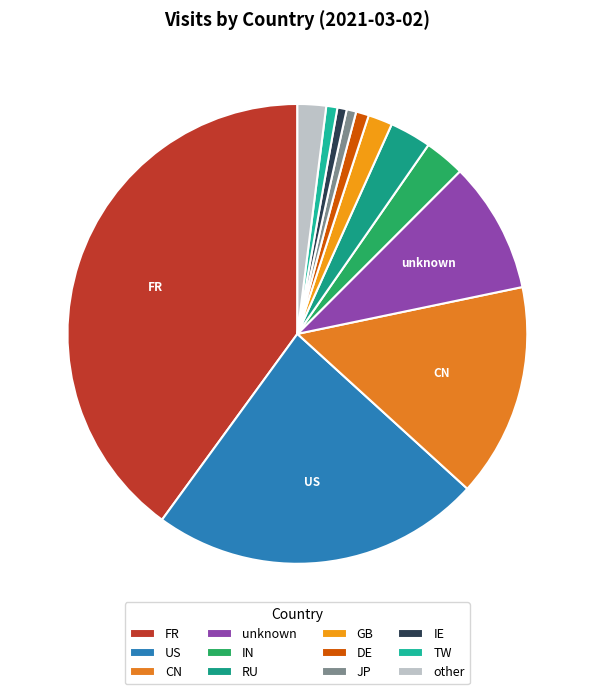

To the nearest percent, what is the combined percentage of JP and unknown?

10%